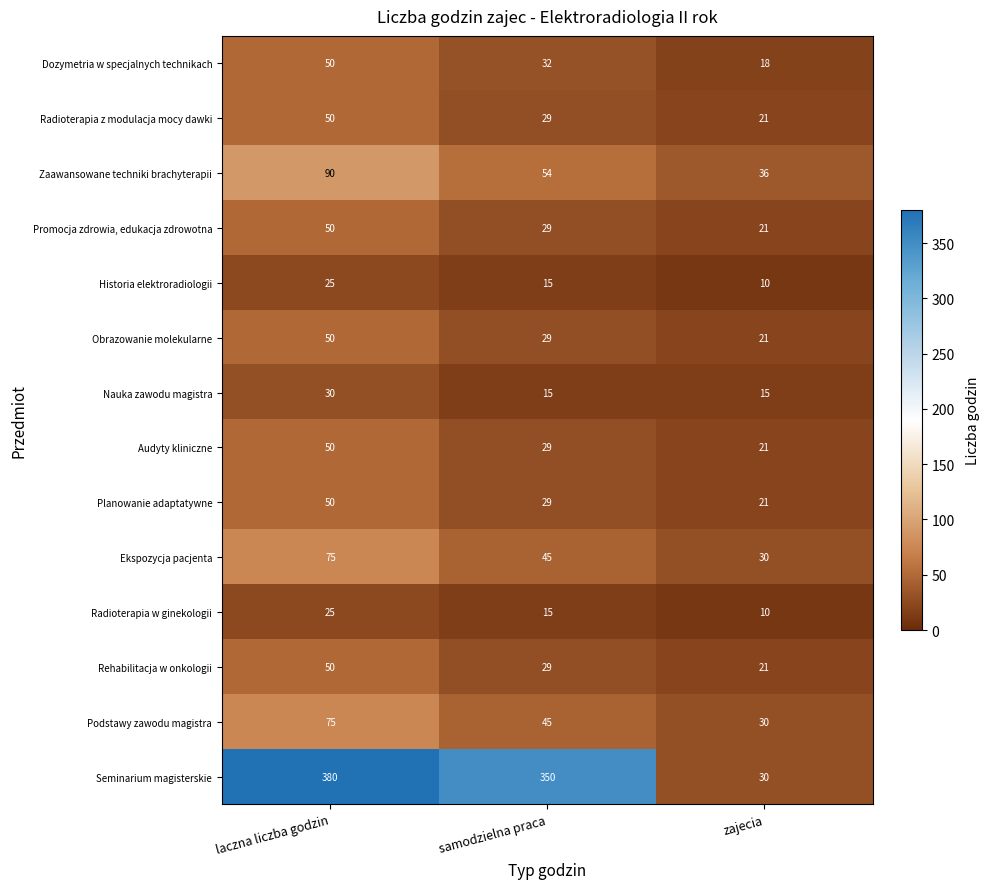

Read the Radioterapia z modulacja mocy dawki value at laczna liczba godzin.

50